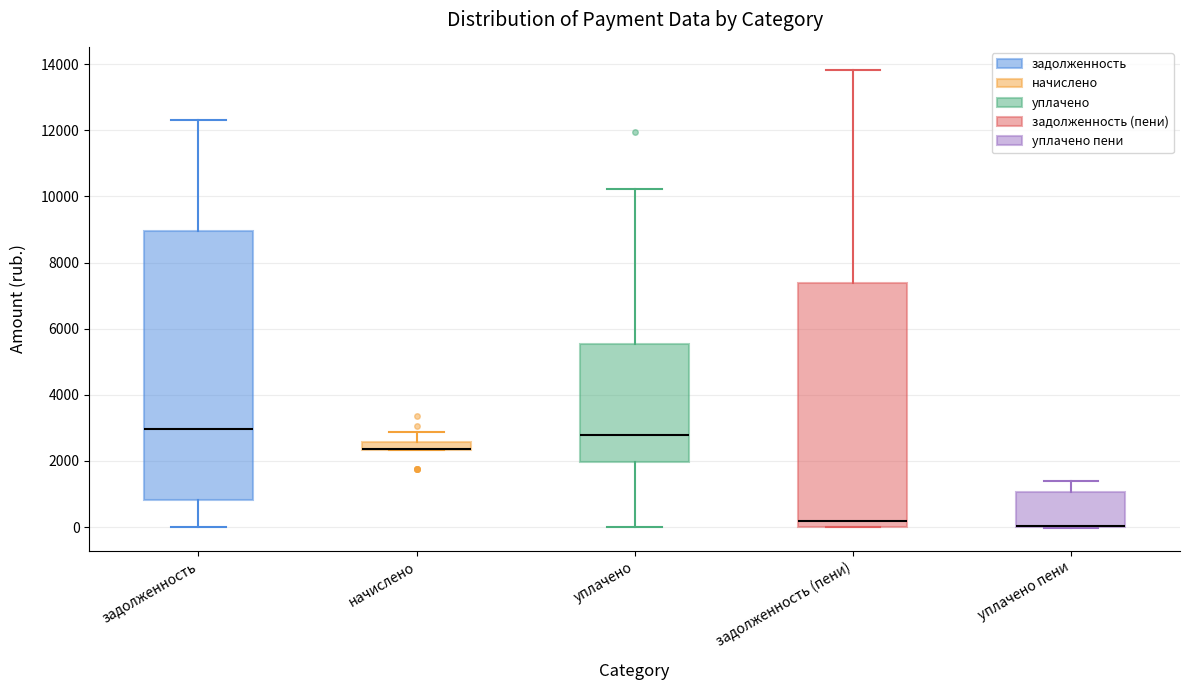

Where does the upper whisker of the box for уплачено end on the y-axis? The values are not printed on the chart, so give them approximately, as read against the axis.

10200